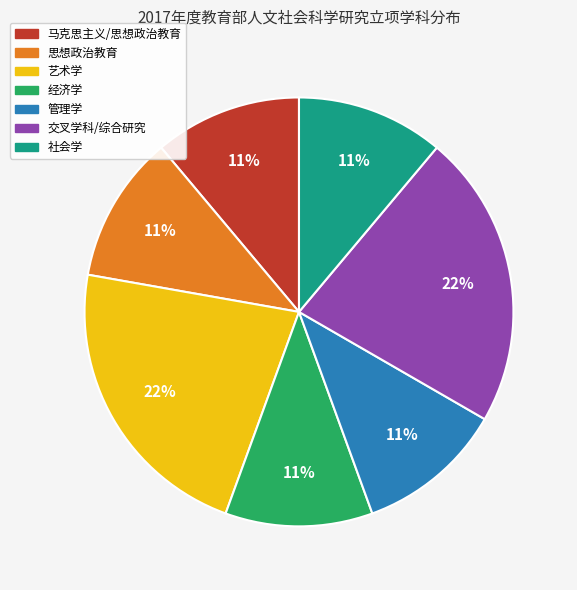

Is the sum of 交叉学科/综合研究 and 马克思主义/思想政治教育 greater than half?

No